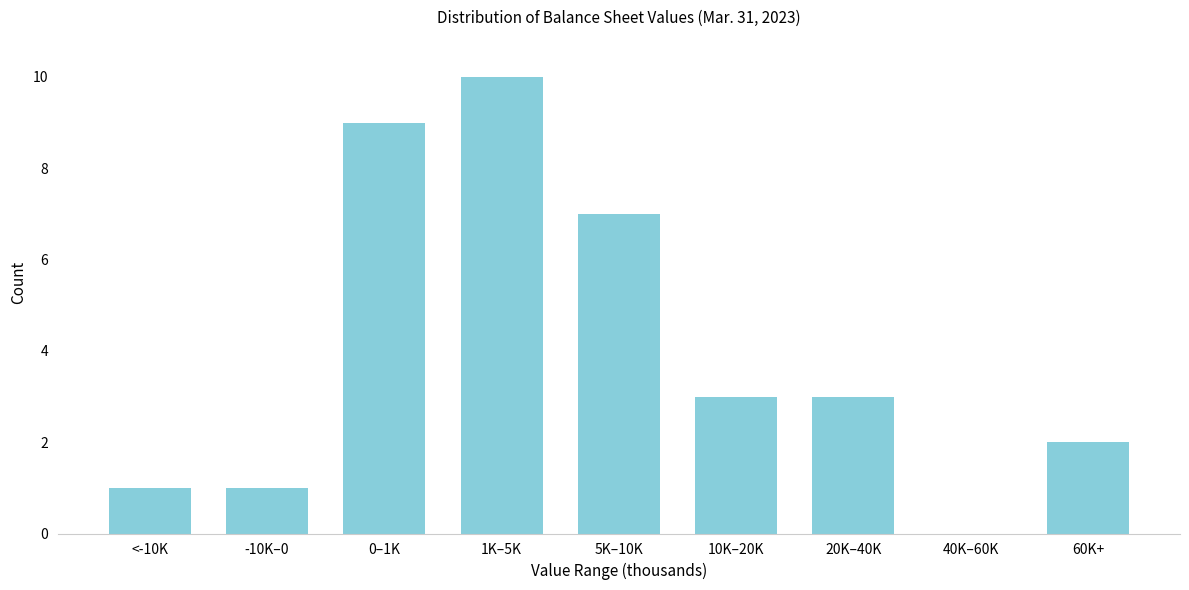

Reading left to right, what are all the values shown in this chart?

<-10K=1	-10K–0=1	0–1K=9	1K–5K=10	5K–10K=7	10K–20K=3	20K–40K=3	40K–60K=0	60K+=2